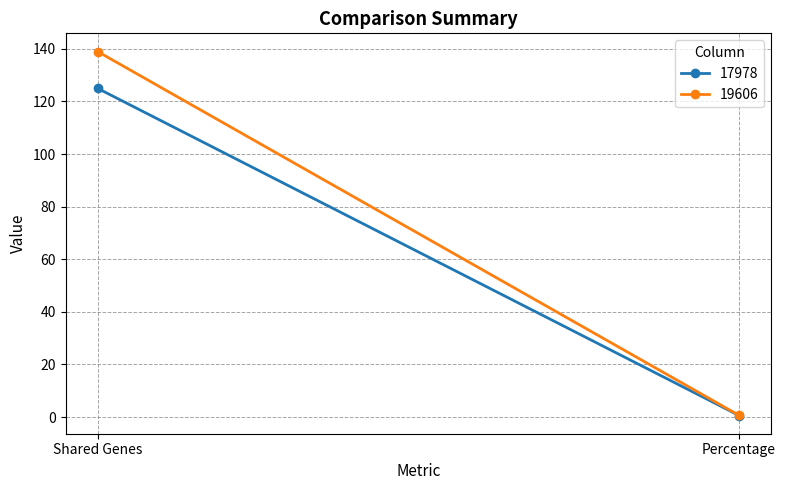

What is the maximum value for 19606?

139.0